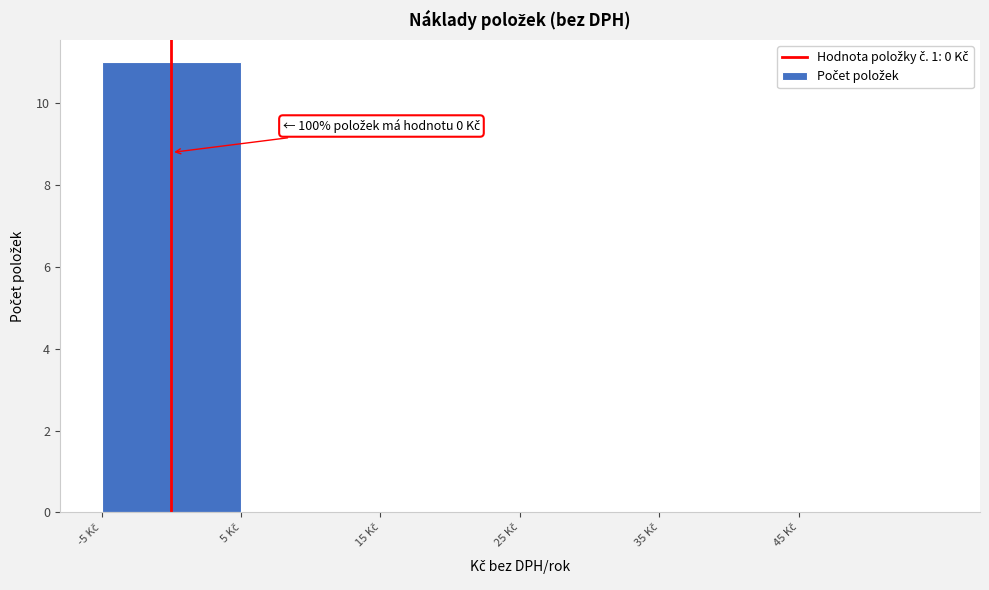

Which range on the x-axis has the tallest bar?

-5 to 5